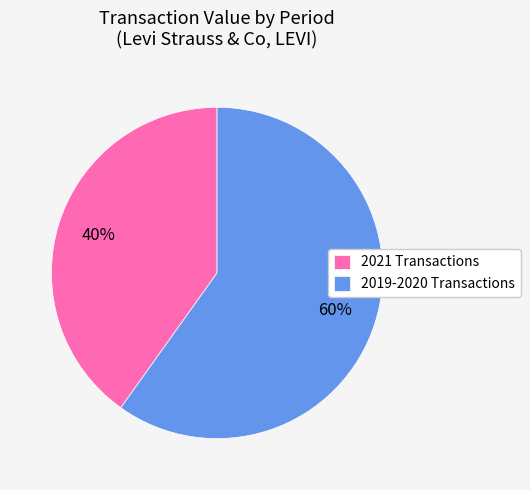

Combined, do 2021 Transactions and 2019-2020 Transactions account for over 50%?

Yes